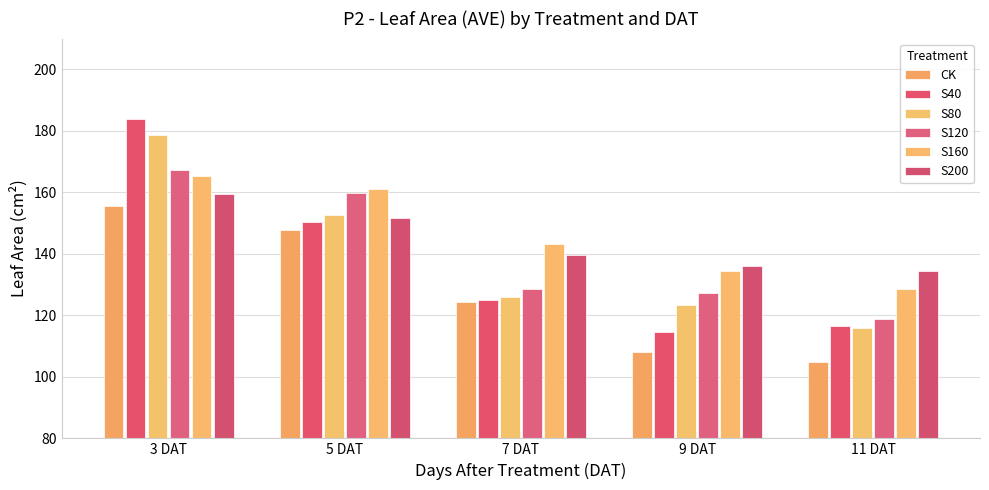

At how many categories does at least one series exceed 110?

5